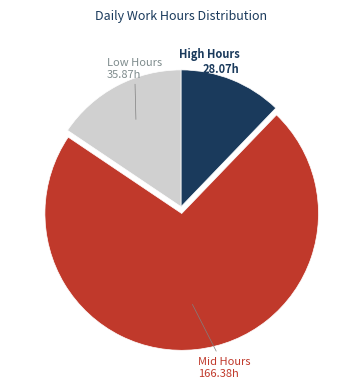

Does any single category account for the majority?

Yes